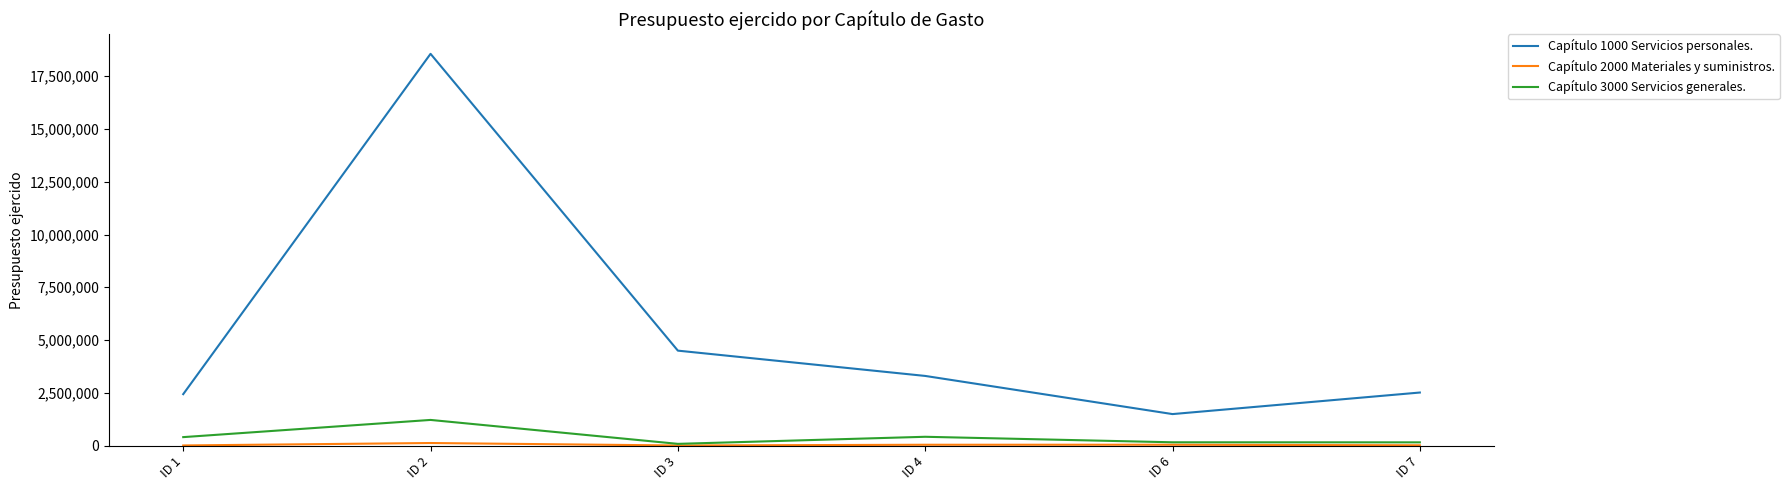

Which series has the largest range (max minus min)?

Capítulo 1000 Servicios personales.